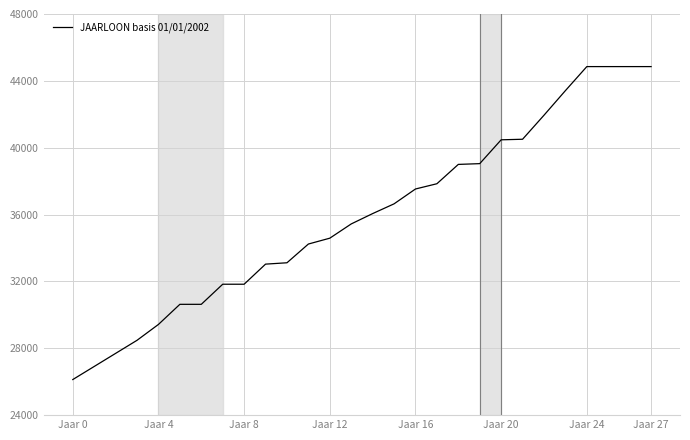

Does the chart display data point markers on the line(s)?

No